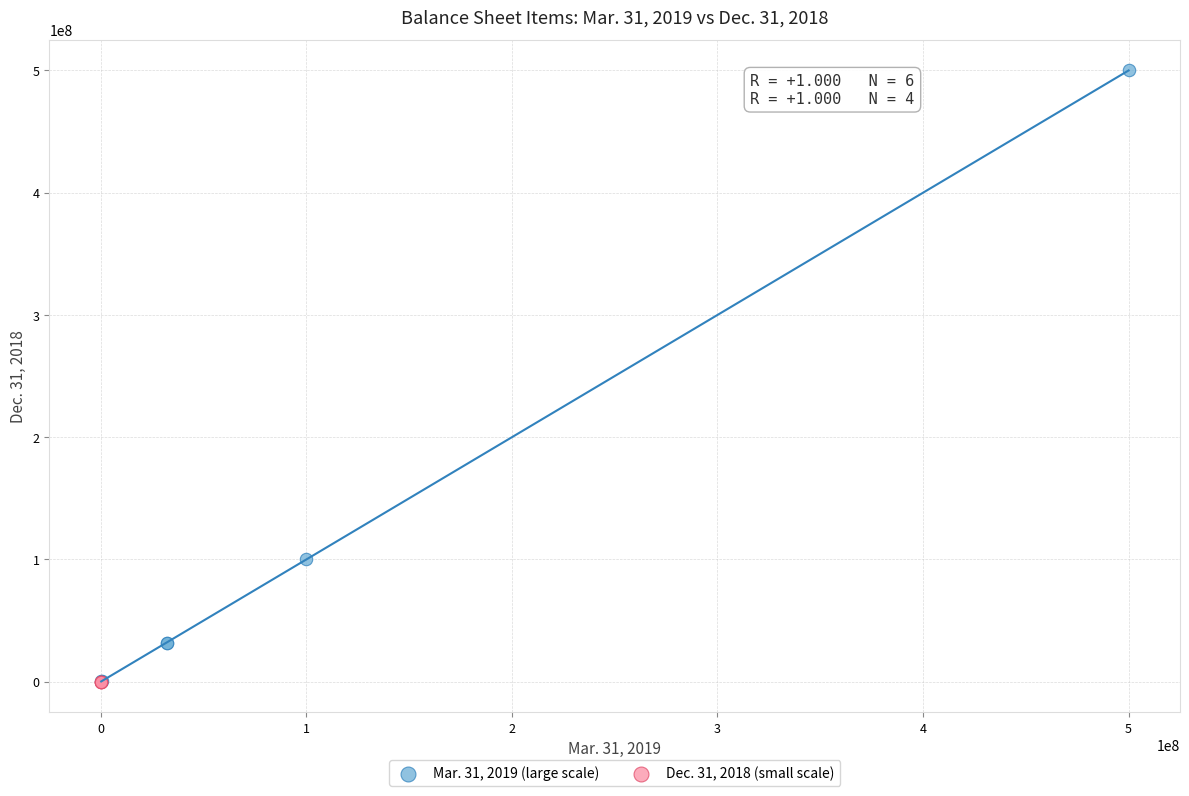

Which series contains the highest Y value?

Mar. 31, 2019 (large scale)